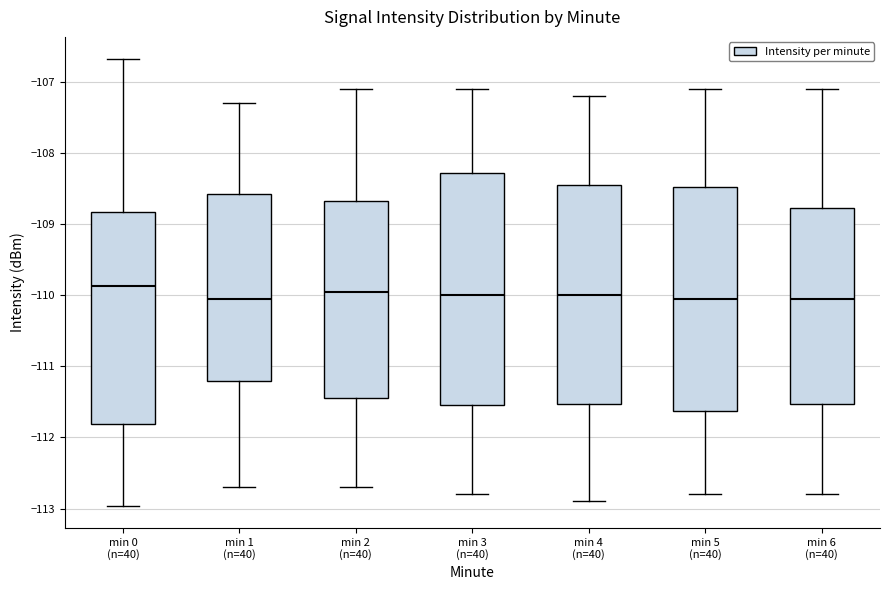

Reading left to right, read every box against the y-axis: the position of its median line, the range the box covers, and the ends of its whiskers. The values are not printed on the chart, so give them approximately, as read against the axis.

min 0 (n=40): median -109.9, box -111.8 to -108.8, whiskers -113.0 to -106.7
min 1 (n=40): median -110.0, box -111.2 to -108.6, whiskers -112.7 to -107.3
min 2 (n=40): median -109.9, box -111.4 to -108.7, whiskers -112.7 to -107.1
min 3 (n=40): median -110.0, box -111.5 to -108.3, whiskers -112.8 to -107.1
min 4 (n=40): median -110.0, box -111.5 to -108.4, whiskers -112.9 to -107.2
min 5 (n=40): median -110.0, box -111.6 to -108.5, whiskers -112.8 to -107.1
min 6 (n=40): median -110.0, box -111.5 to -108.8, whiskers -112.8 to -107.1